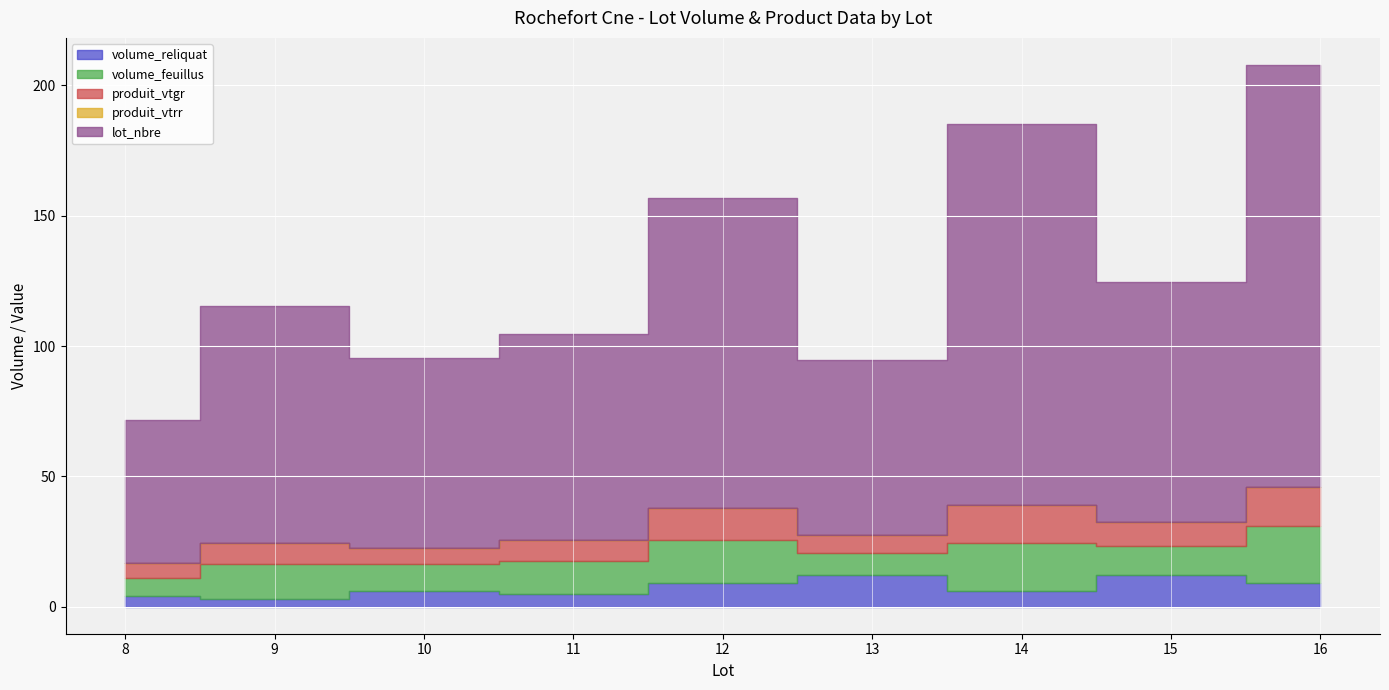

Reading left to right, list all the values displayed in this chart.

volume_reliquat: 4.0	3.0	6.0	5.0	9.0	12.0	6.0	12.0	9.0
volume_feuillus: 7.2	13.3	10.2	12.6	16.7	8.7	18.4	11.2	21.8
produit_vtgr: 5.5	8.0	6.2	7.9	12.2	6.8	14.7	9.4	15.0
produit_vtrr: 0.0	0.0	0.0	0.0	0.0	0.0	0.0	0.0	0.0
lot_nbre: 55.0	91.0	73.0	79.0	119.0	67.0	146.0	92.0	162.0